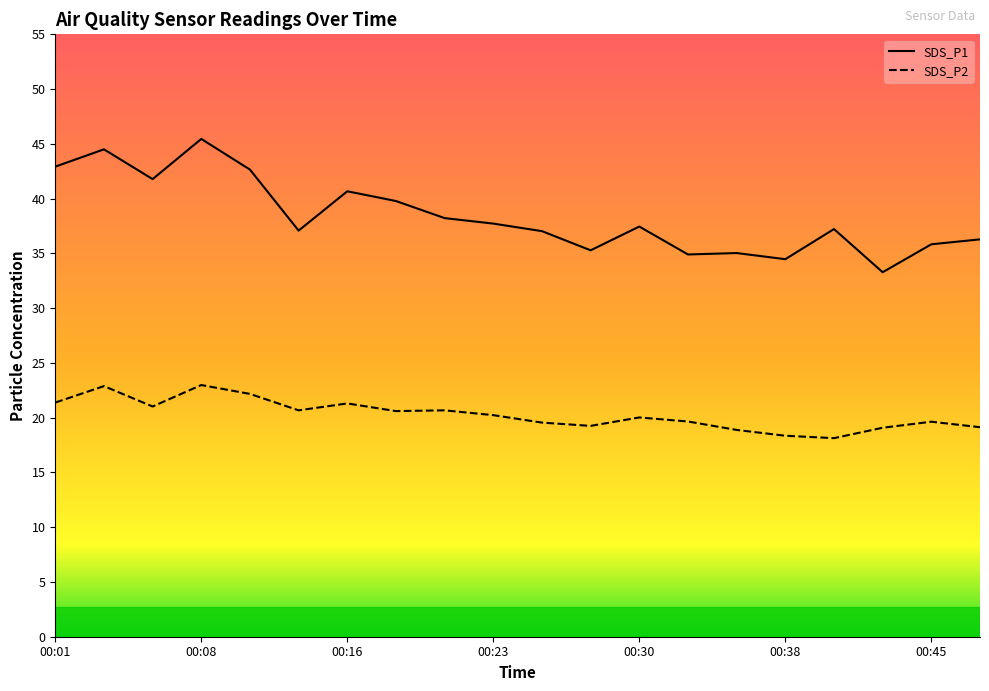

What is the maximum value for SDS_P2?

23.0